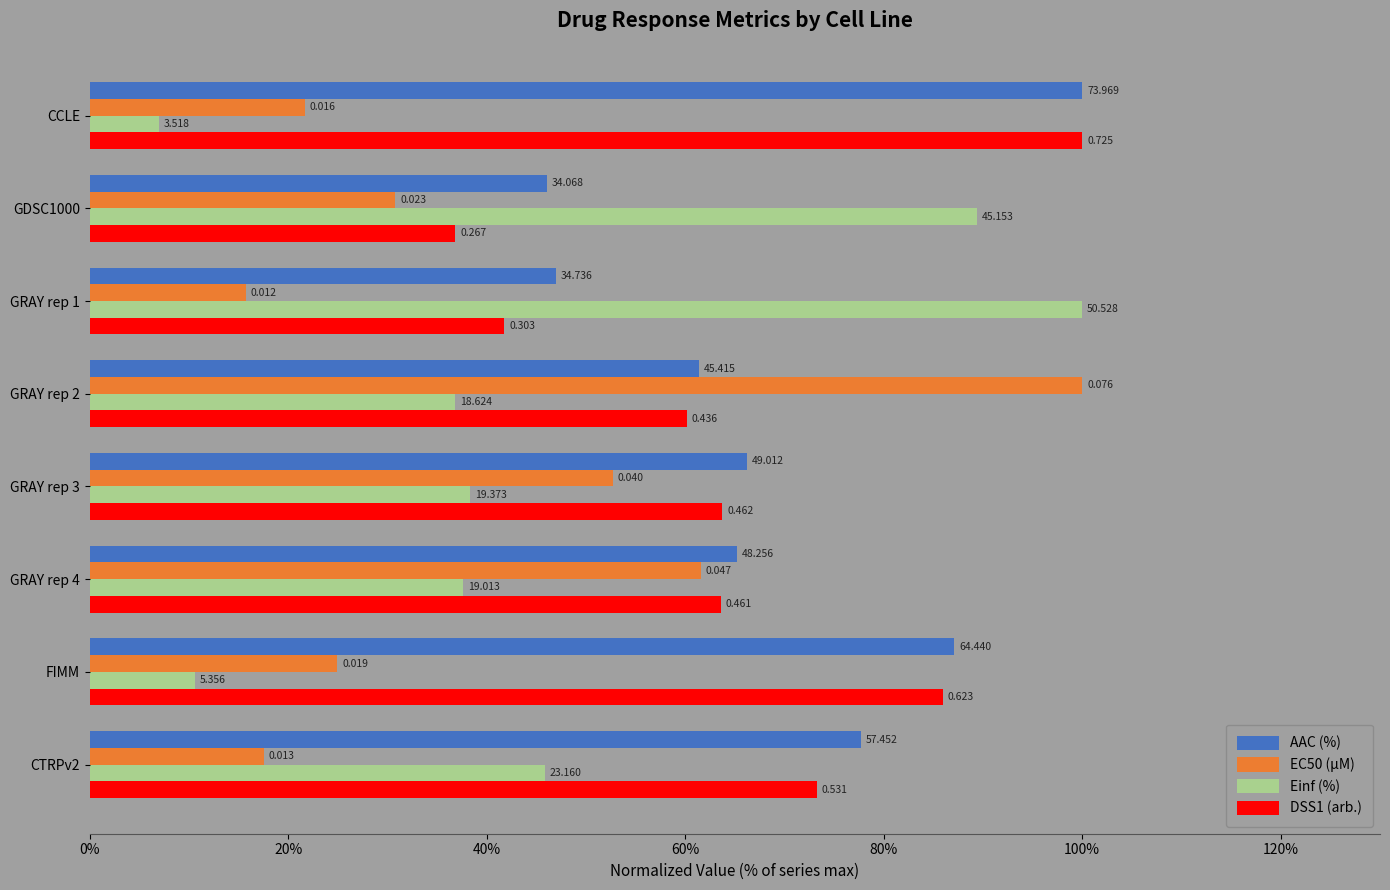

What is the difference between the maximum and second lowest values in the EC50 (µM) series?

82.4